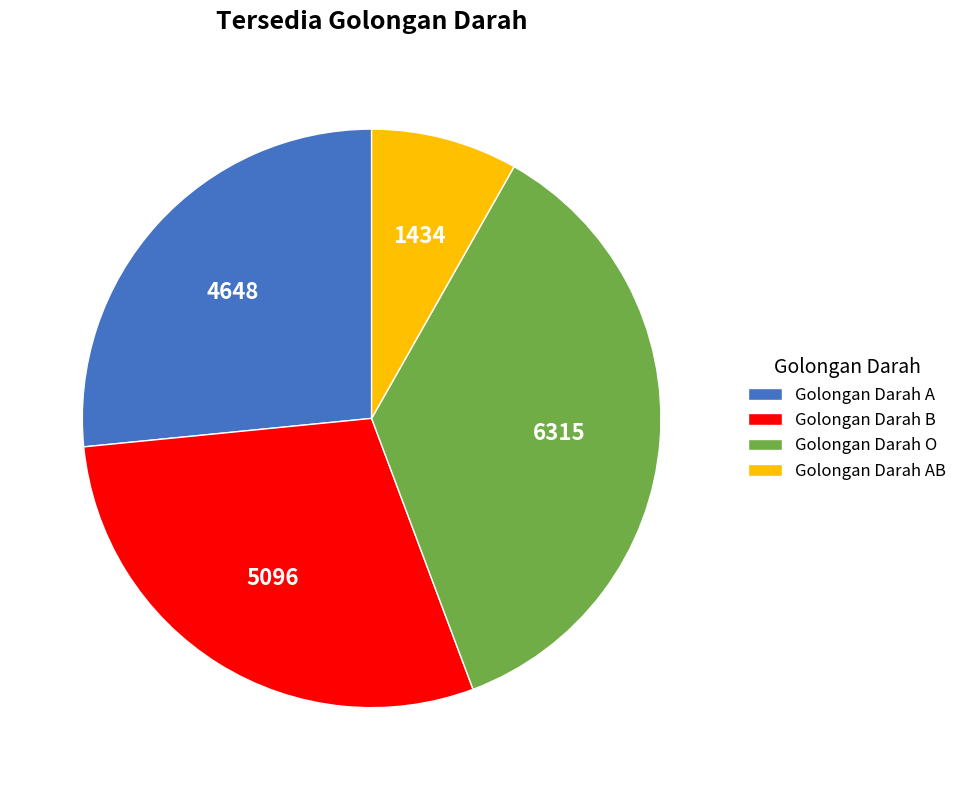

Does Golongan Darah B account for over 50% of the chart?

No